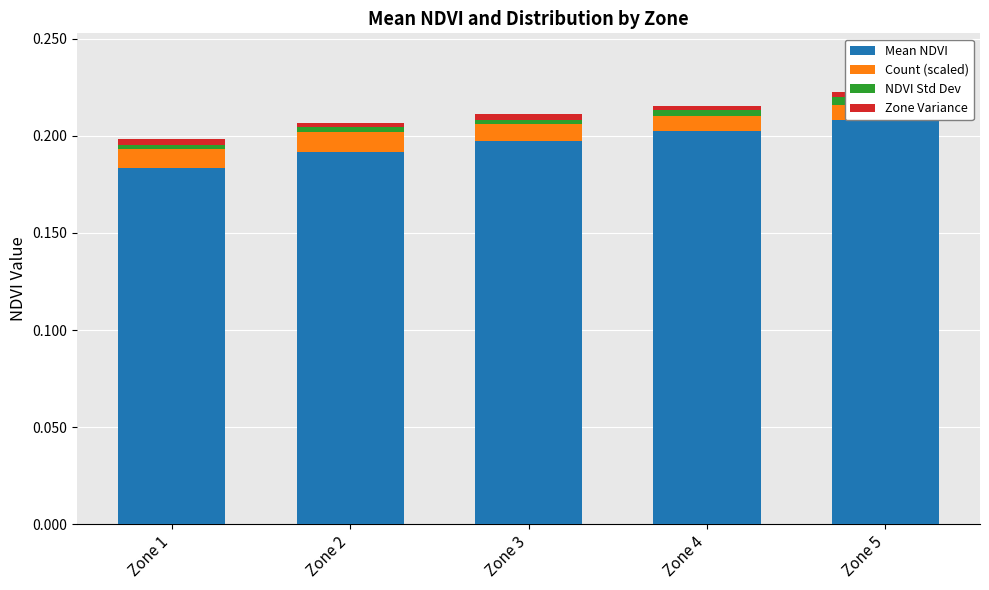

Count the number of data series in this chart.

4